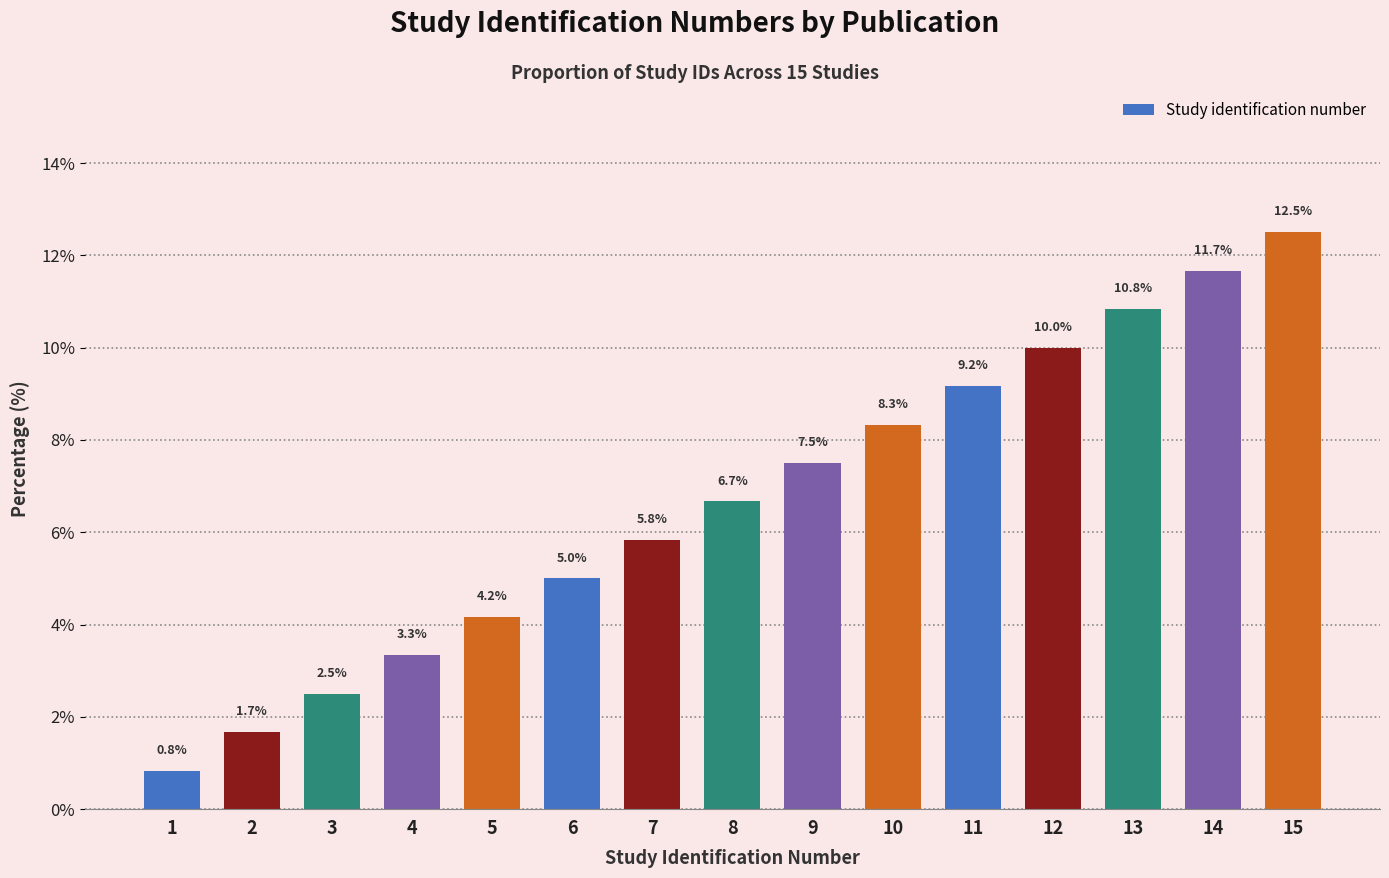

What is the greatest value displayed?

12.5